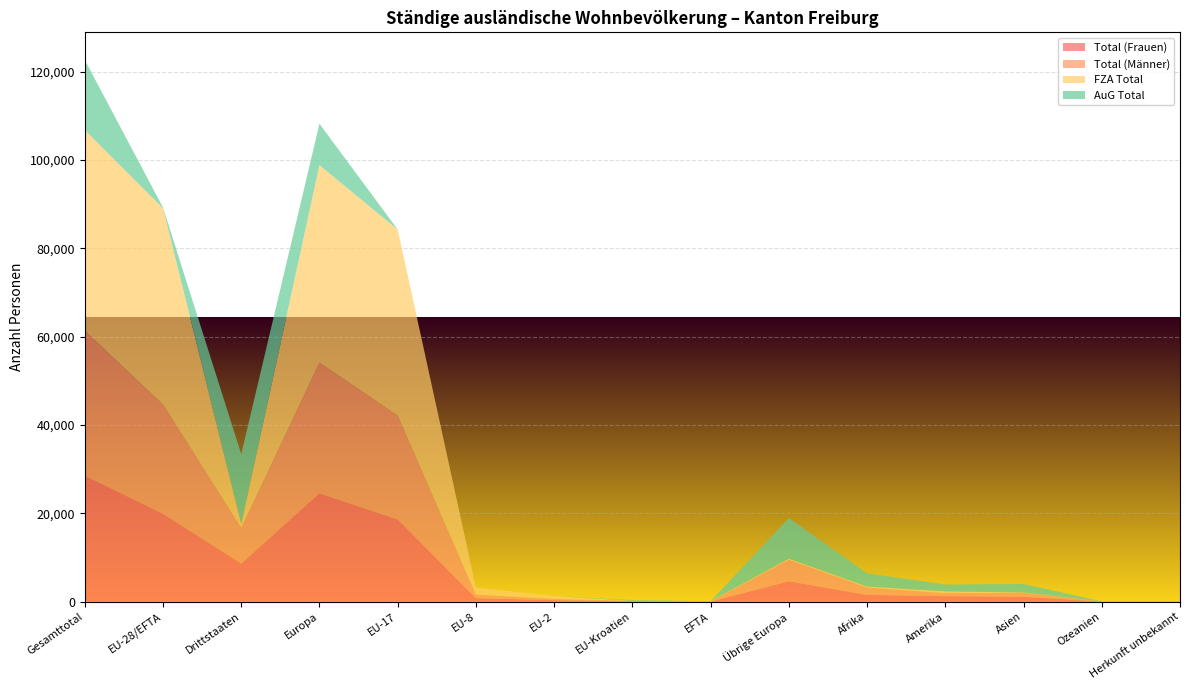

Reading left to right, transcribe all the data shown in this chart.

Total (Frauen): Gesamttotal=28484	EU-28/EFTA=19865	Drittstaaten=8619	Europa=24495	EU-17=18582	EU-8=802	EU-2=363	EU-Kroatien=95	EFTA=23	Übrige Europa=4630	Afrika=1551	Amerika=1260	Asien=1148	Ozeanien=17	Herkunft unbekannt=13
Total (Männer): Gesamttotal=32869	EU-28/EFTA=24775	Drittstaaten=8094	Europa=29630	EU-17=23554	EU-8=817	EU-2=277	EU-Kroatien=97	EFTA=30	Übrige Europa=4855	Afrika=1658	Amerika=688	Asien=857	Ozeanien=24	Herkunft unbekannt=12
FZA Total: Gesamttotal=45446	EU-28/EFTA=44458	Drittstaaten=988	Europa=44731	EU-17=42136	EU-8=1619	EU-2=640	EU-Kroatien=10	EFTA=53	Übrige Europa=273	Afrika=215	Amerika=403	Asien=89	Ozeanien=8	Herkunft unbekannt=0
AuG Total: Gesamttotal=15907	EU-28/EFTA=182	Drittstaaten=15725	Europa=9394	EU-17=0	EU-8=0	EU-2=0	EU-Kroatien=182	EFTA=0	Übrige Europa=9212	Afrika=2994	Amerika=1545	Asien=1916	Ozeanien=33	Herkunft unbekannt=25